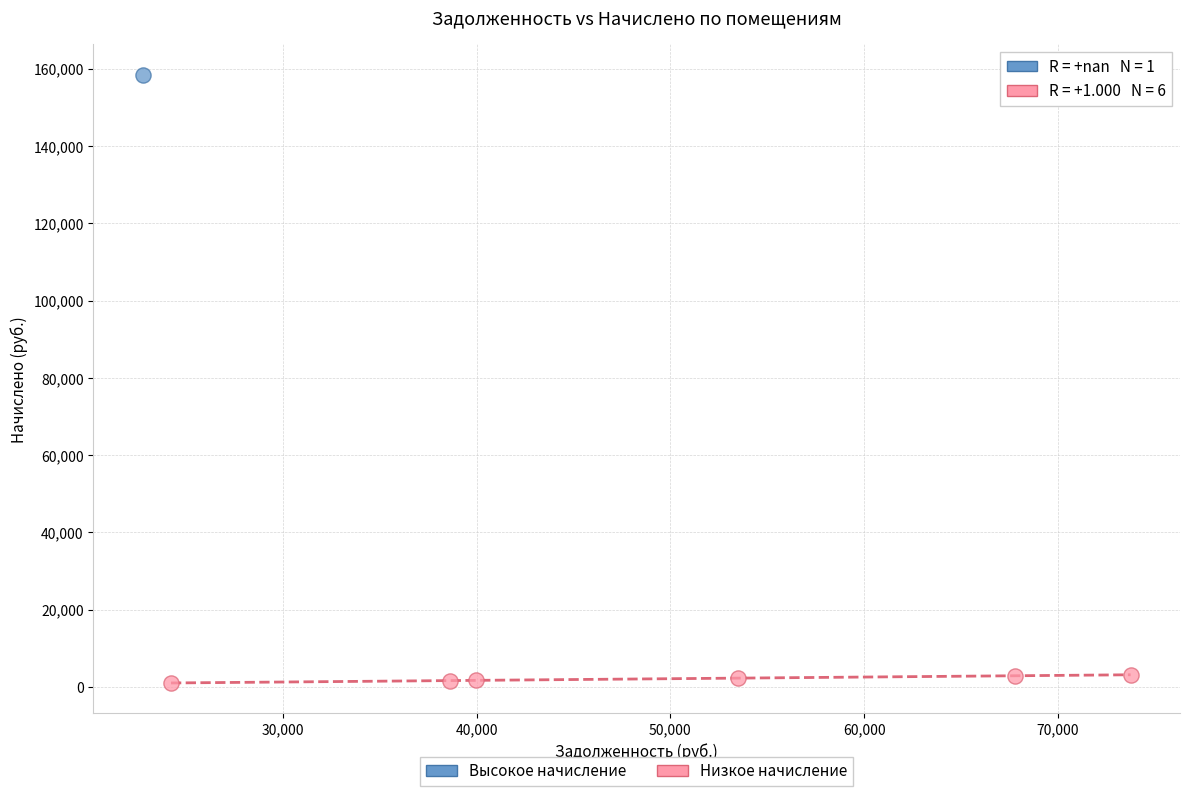

What are all the series names shown in the legend?

Высокое начисление, Низкое начисление